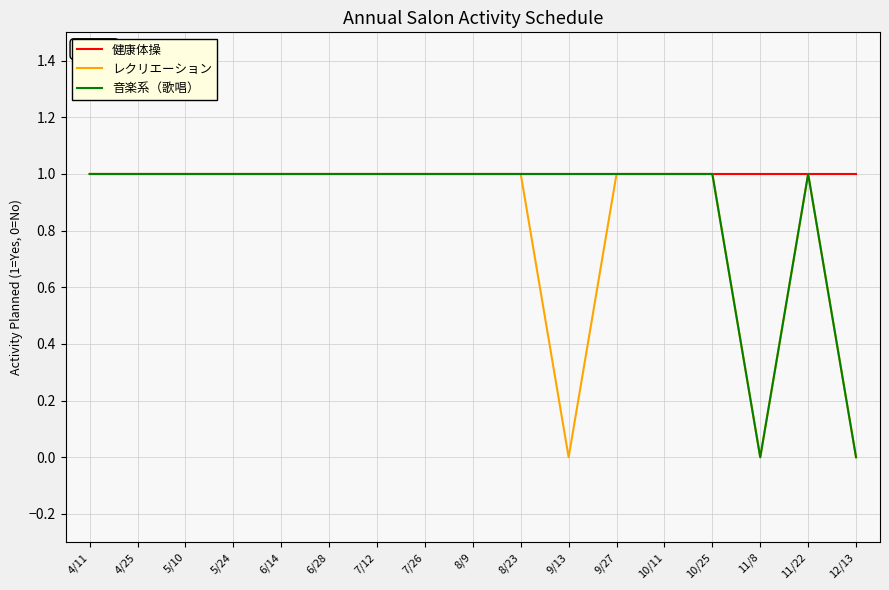

Which series has the largest total across all categories?

健康体操